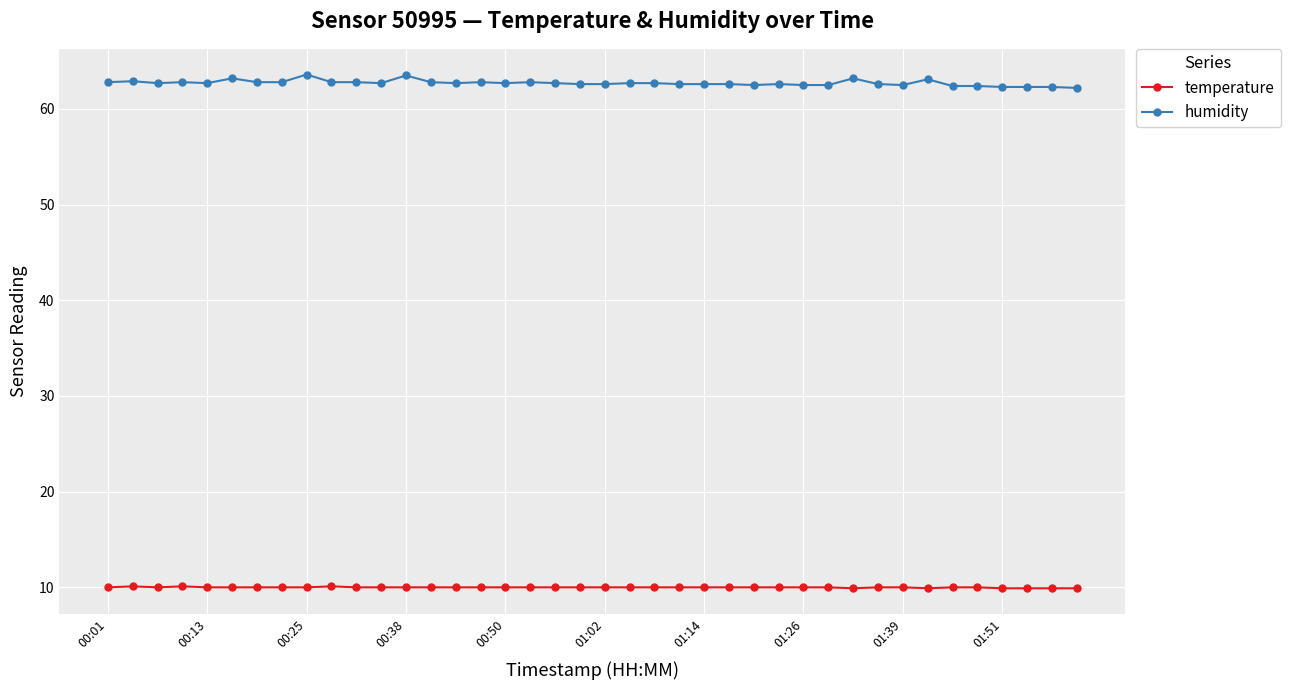

What is the average value of the humidity series?

62.7